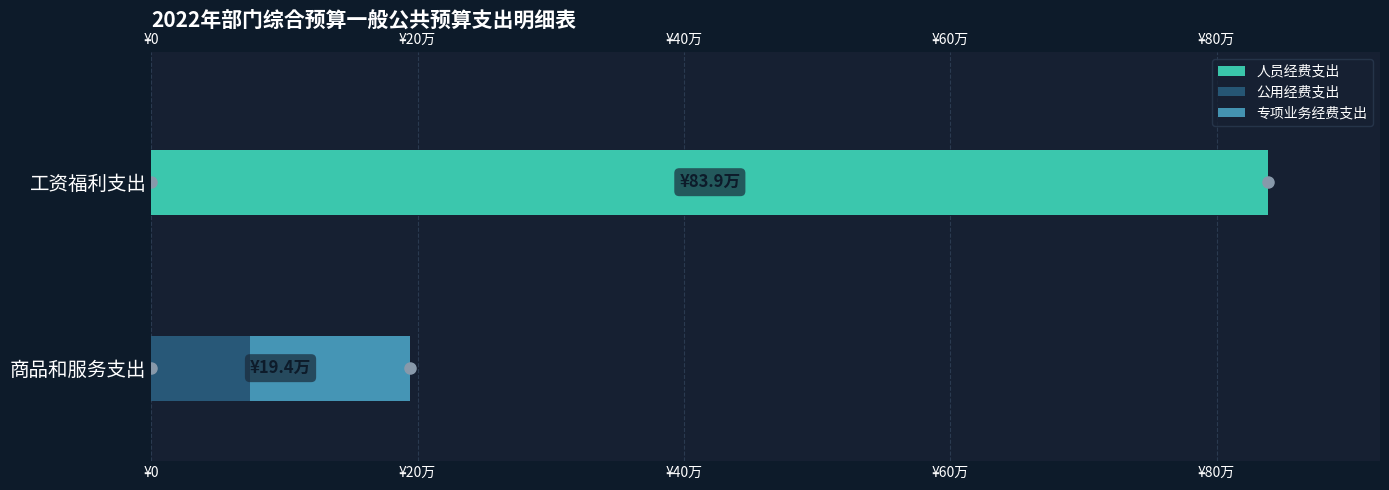

How many data points does each series have?

2